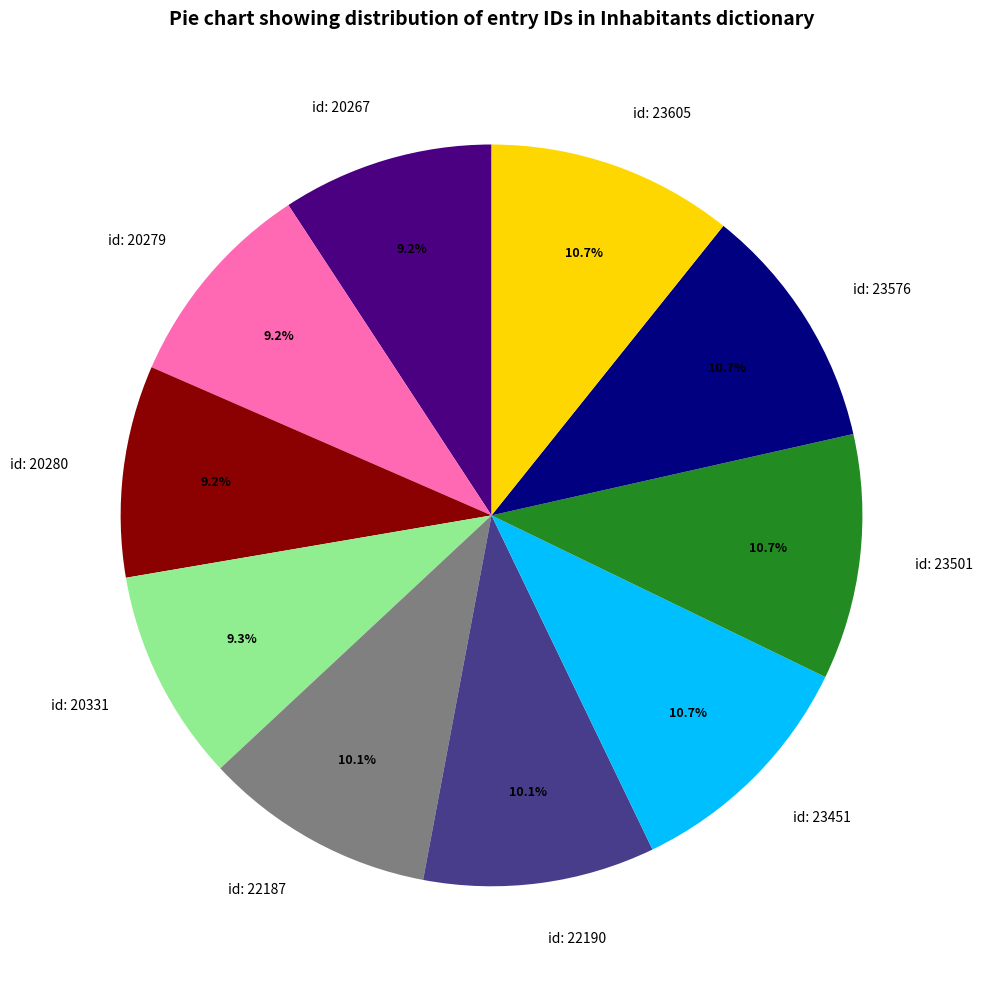

Is id: 22190 the majority of the pie?

No